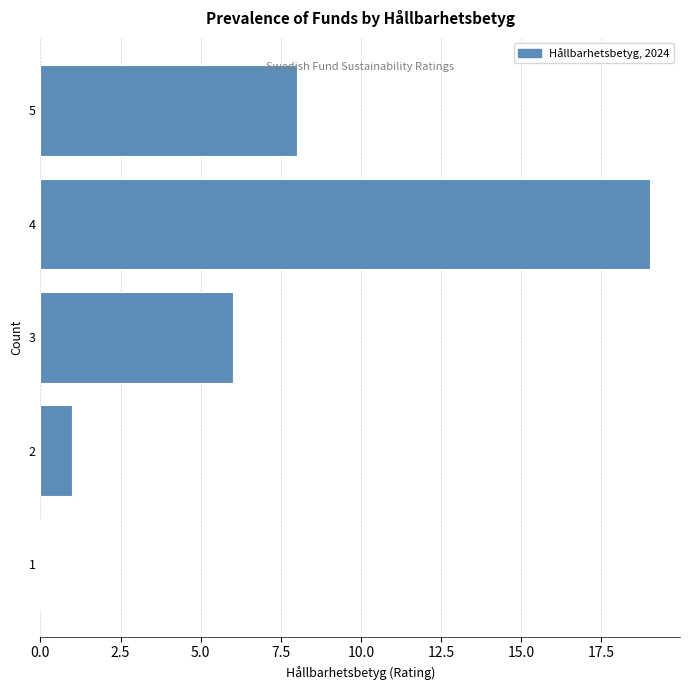

Reading bottom to top, extract all data points from this chart.

1=0	2=1	3=6	4=19	5=8